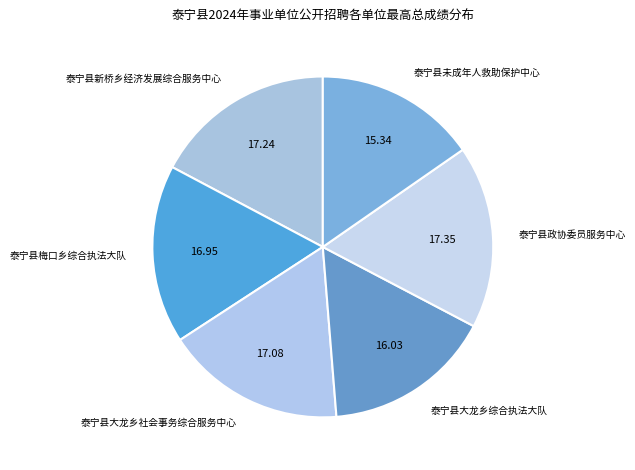

Does any single category account for the majority?

No